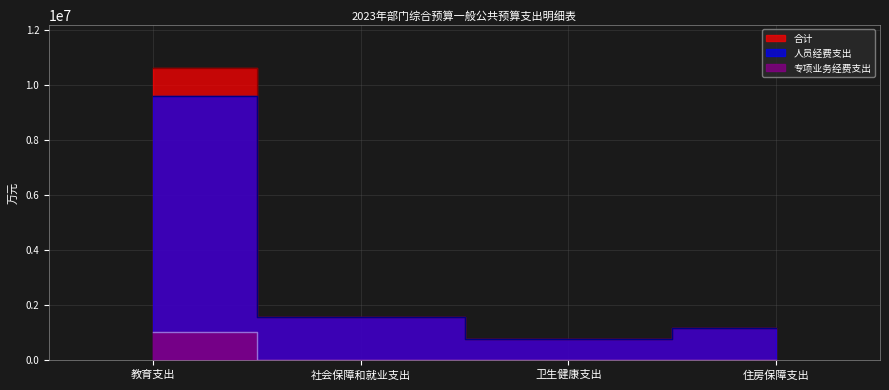

True or false: 专项业务经费支出 and 人员经费支出 intersect in this chart.

False